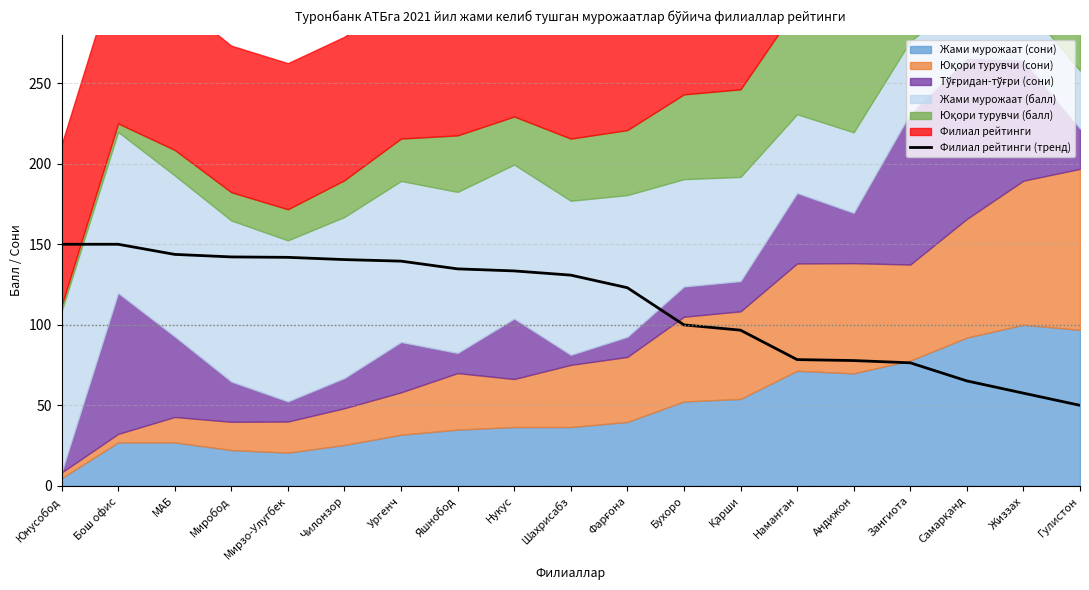

What is the greatest value displayed?

150.0